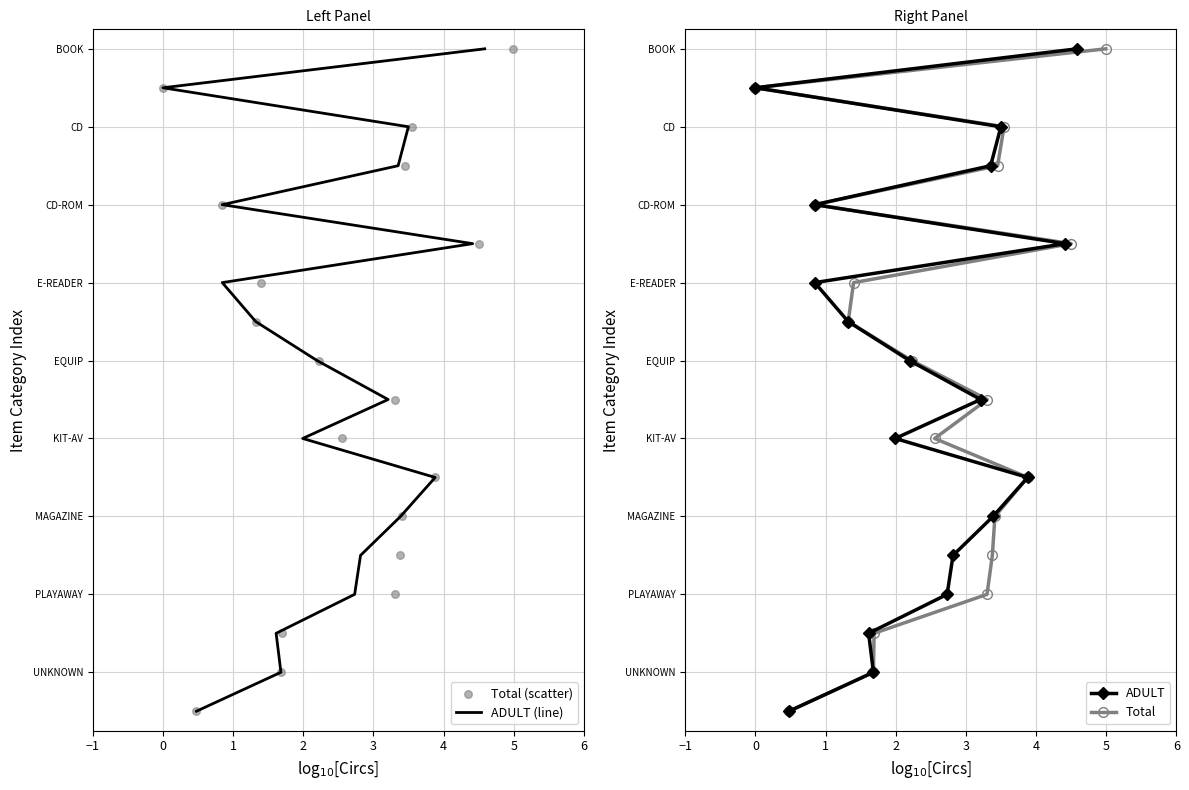

What are all the series names shown in the legend?

ADULT (line), Total (scatter), ADULT, Total